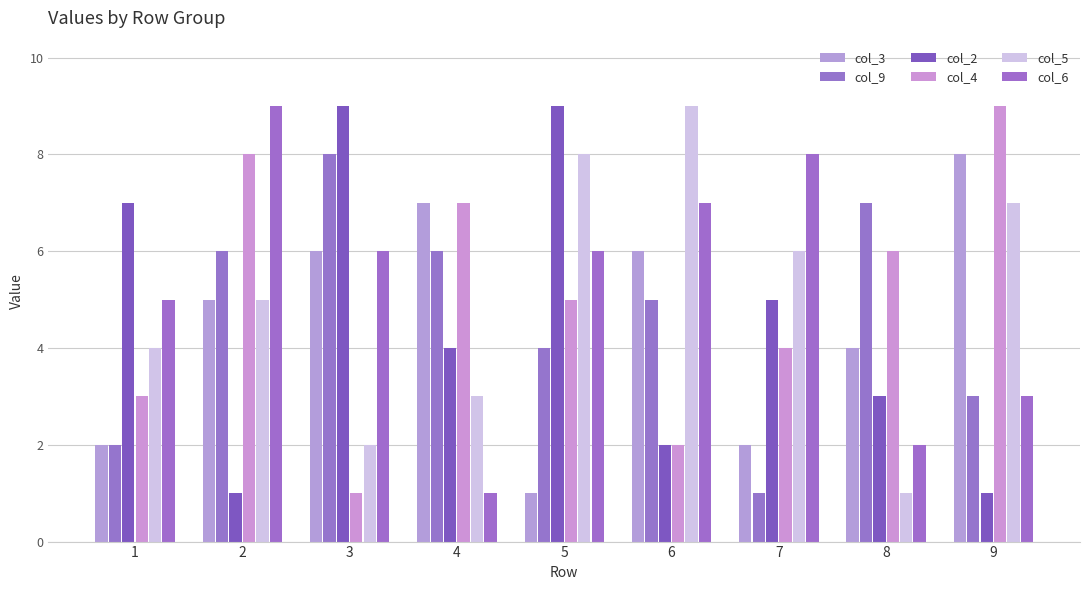

Where is col_2 nearest to the value 5?

7